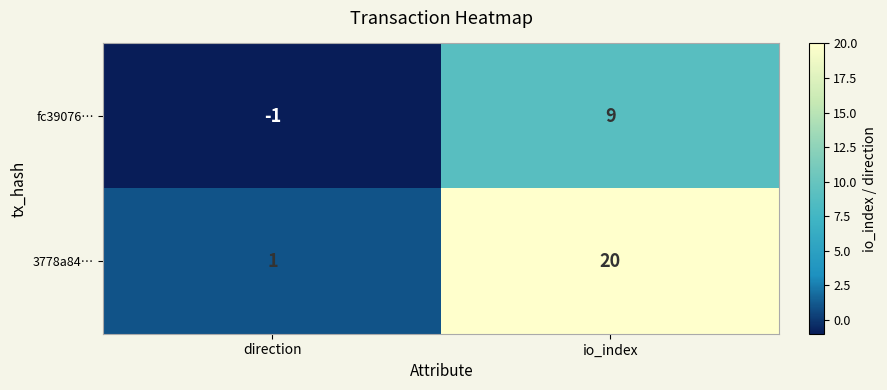

Which series changed the most between direction and io_index?

3778a84…